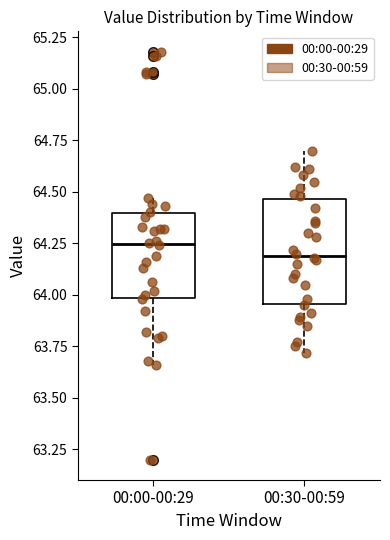

Reading left to right, transcribe this box plot: for each box, give where its median line is, the range the box spans, and where its two whiskers end, as read against the y-axis. The values are not printed on the chart, so give them approximately, as read against the axis.

00:00-00:29: median 64.25, box 64.00 to 64.40, whiskers 63.65 to 64.45
00:30-00:59: median 64.20, box 63.95 to 64.45, whiskers 63.70 to 64.70